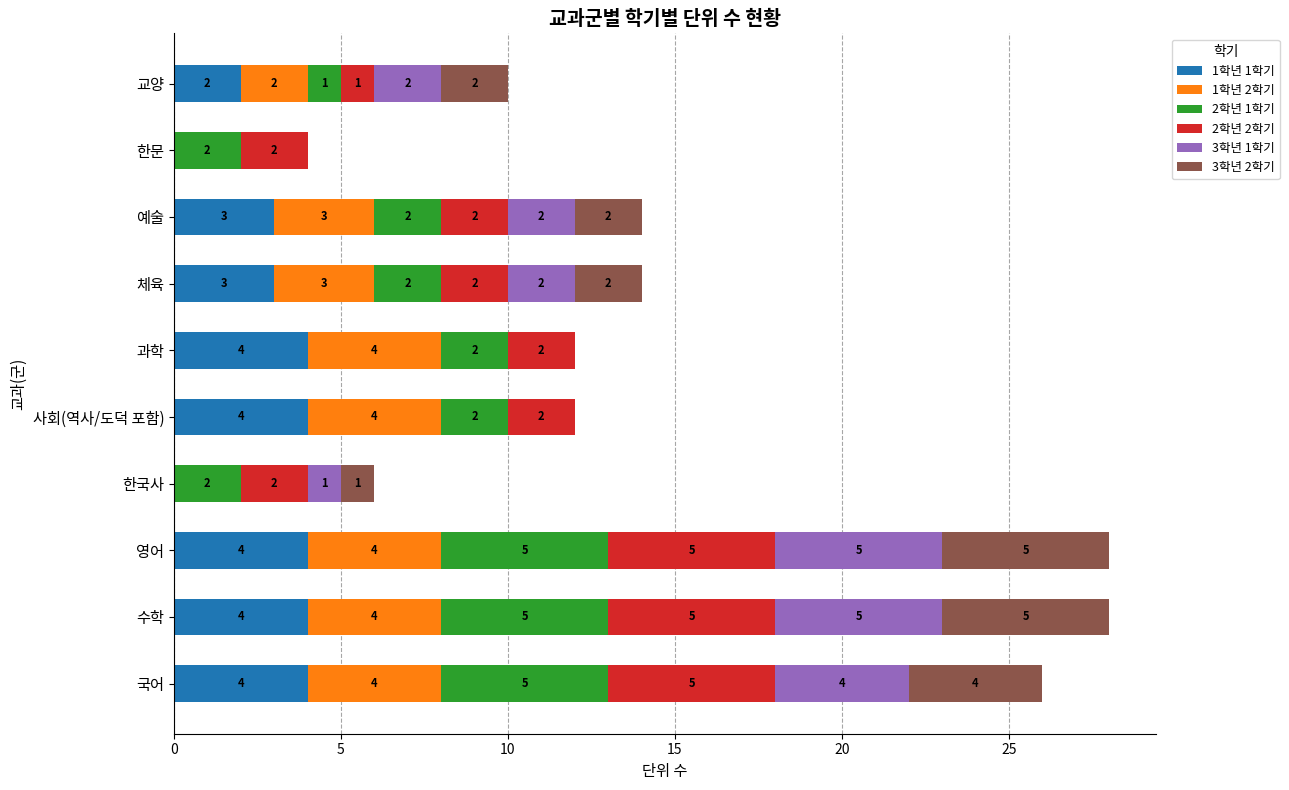

What is the highest value of the 1학년 1학기 series?

4